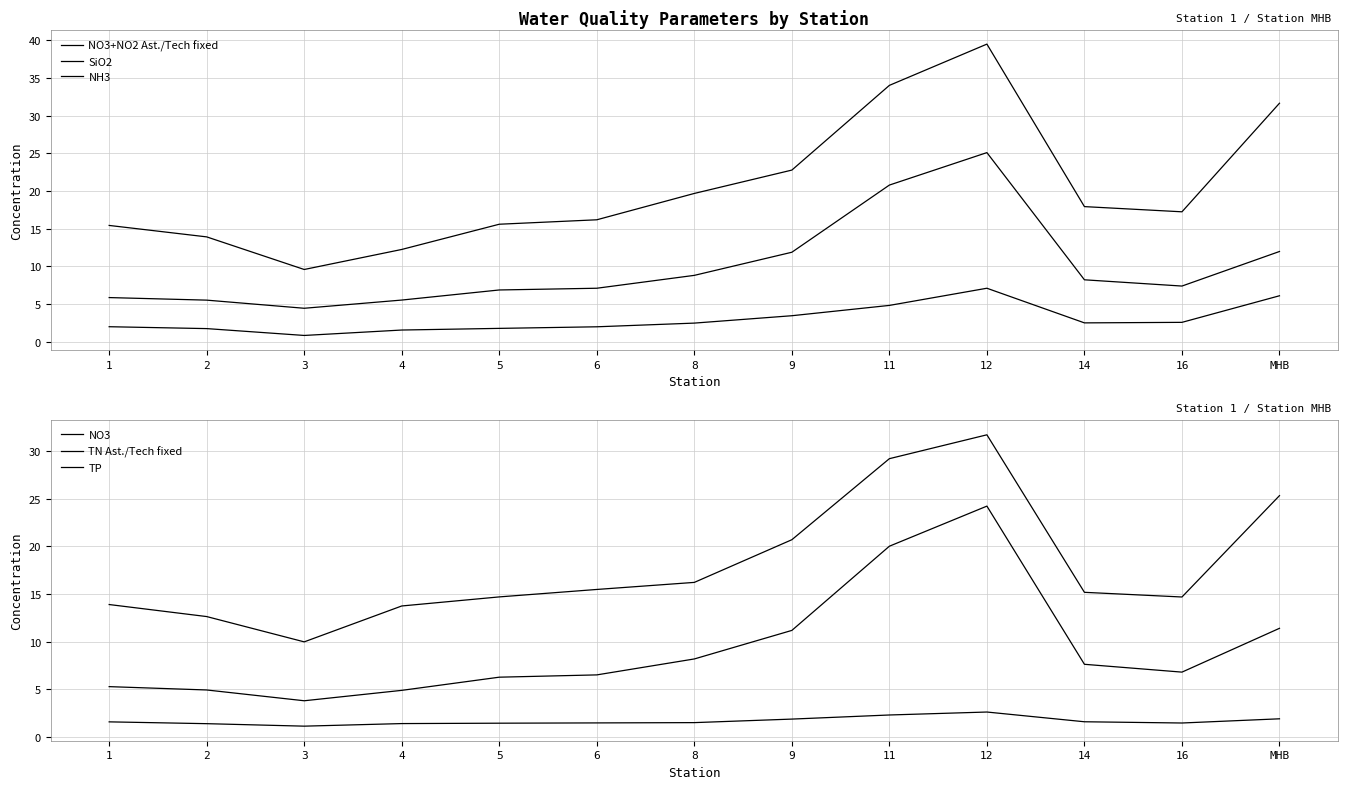

What is the difference between the highest and lowest values at 2?

12.5